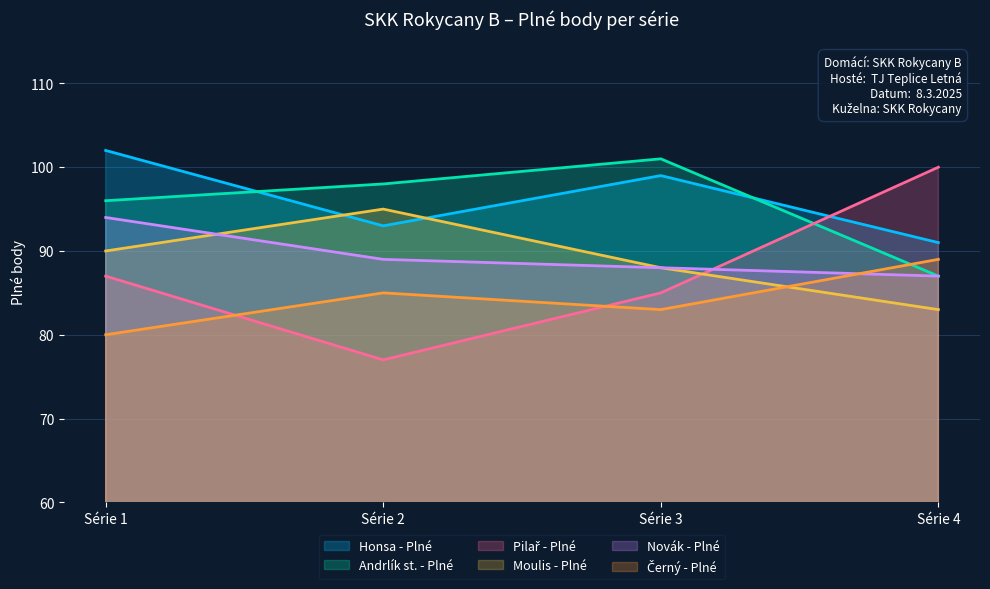

What is the lowest value of the Pilař - Plné series?

77